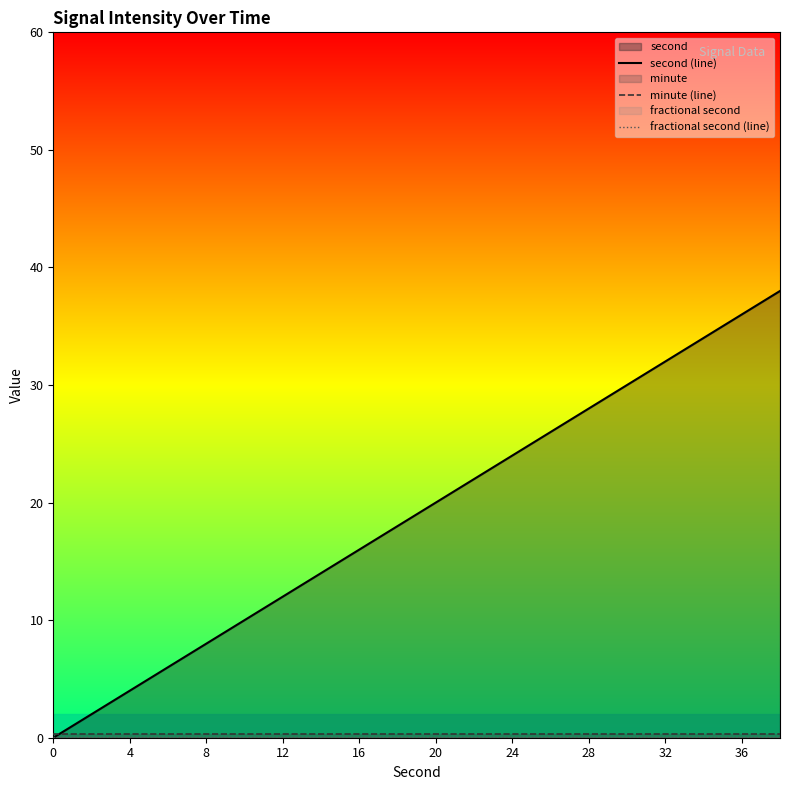

Rank the series at 0 from highest to lowest value.

minute (line), fractional second (line), second (line)